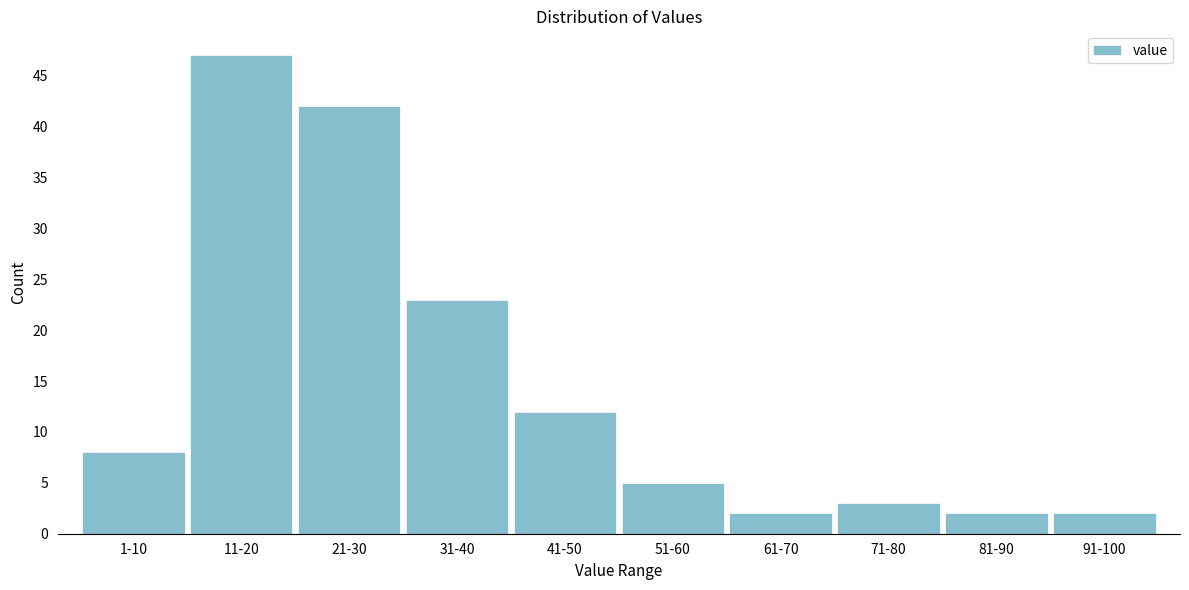

Reading right to left, transcribe all the data shown in this chart.

91-100=2	81-90=2	71-80=3	61-70=2	51-60=5	41-50=12	31-40=23	21-30=42	11-20=47	1-10=8